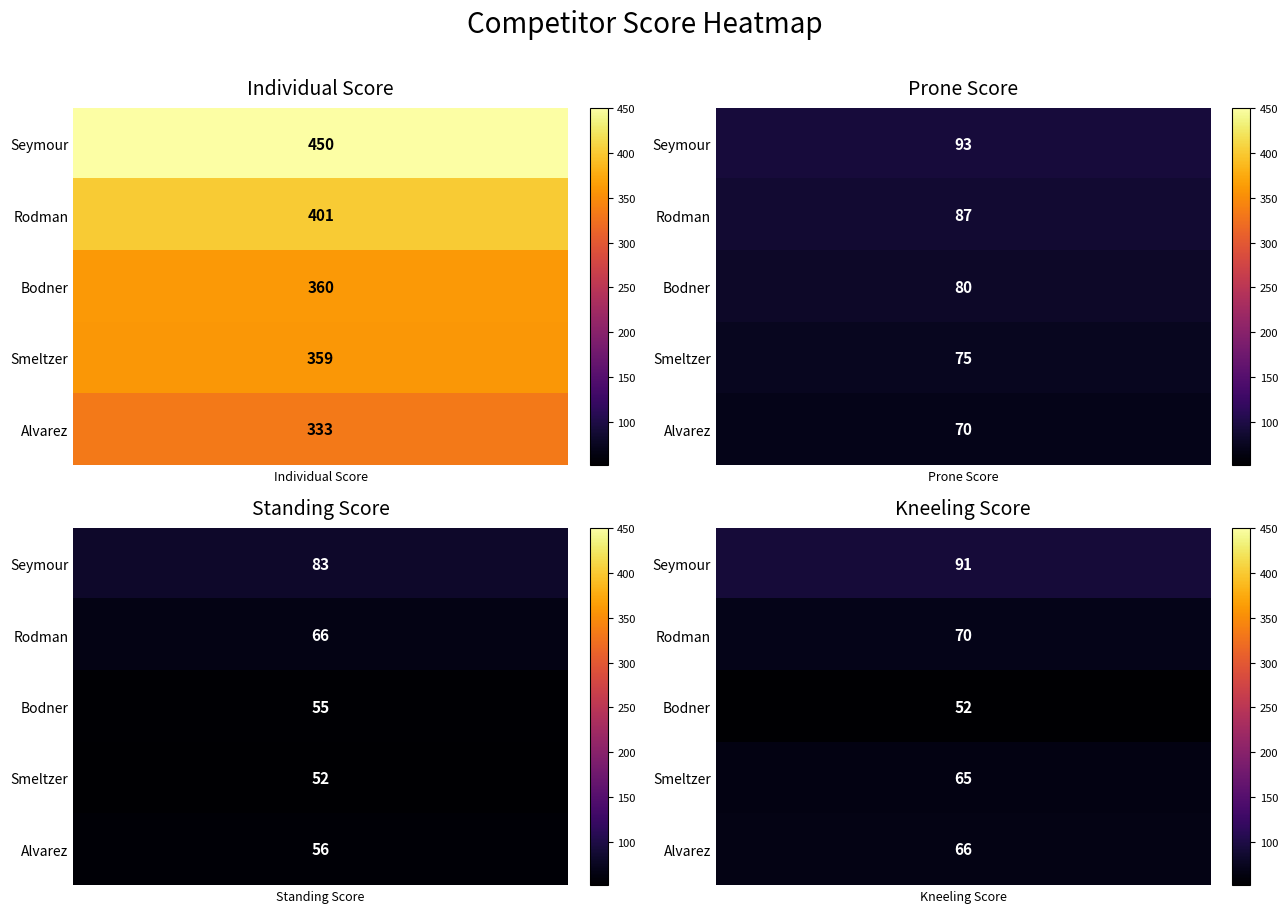

At which label is Bodner closest to 206?

Prone Score